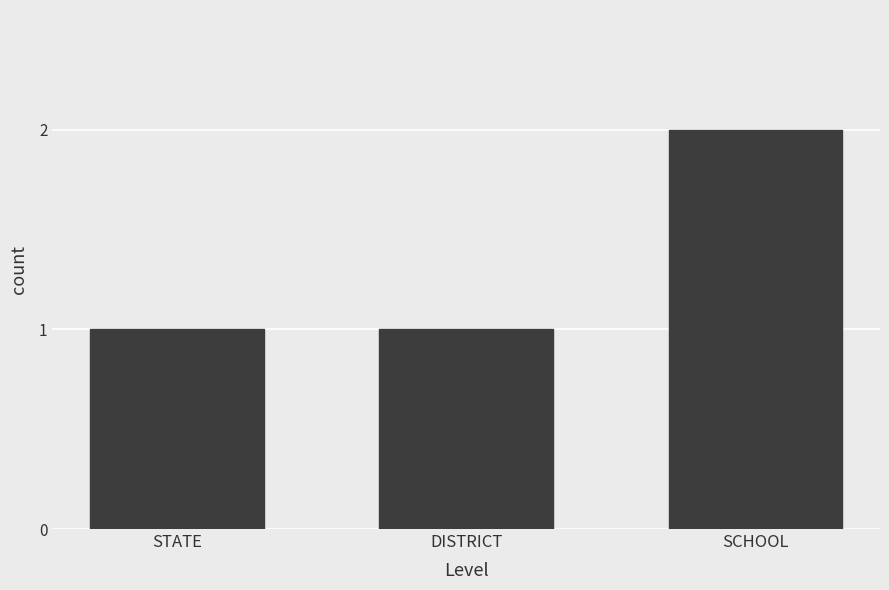

What is the sum of all values?

4